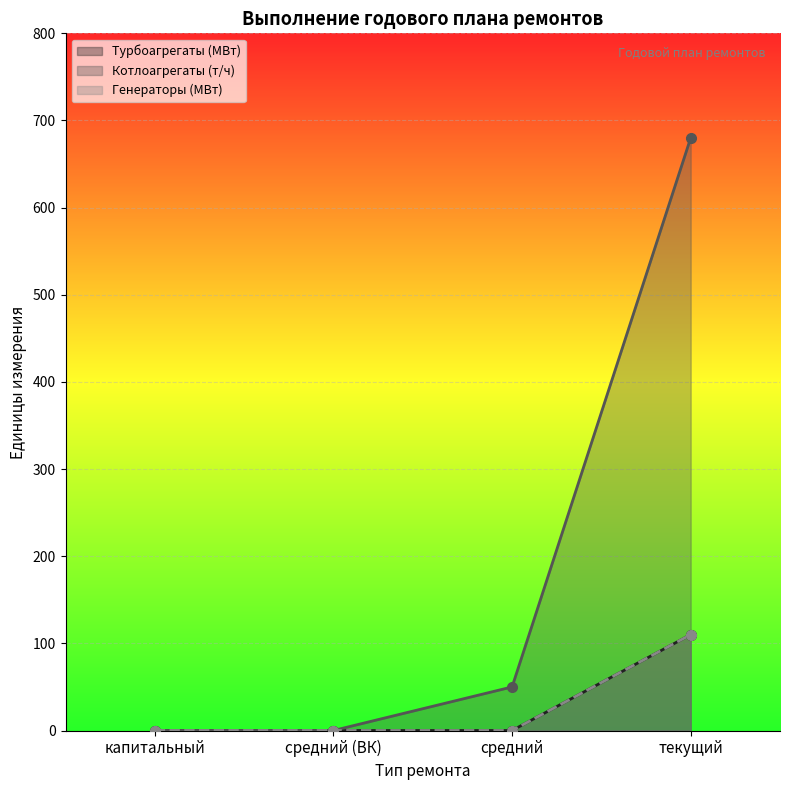

True or false: Турбоагрегаты (МВт) (линия) and Генераторы (МВт) (линия) intersect in this chart.

False